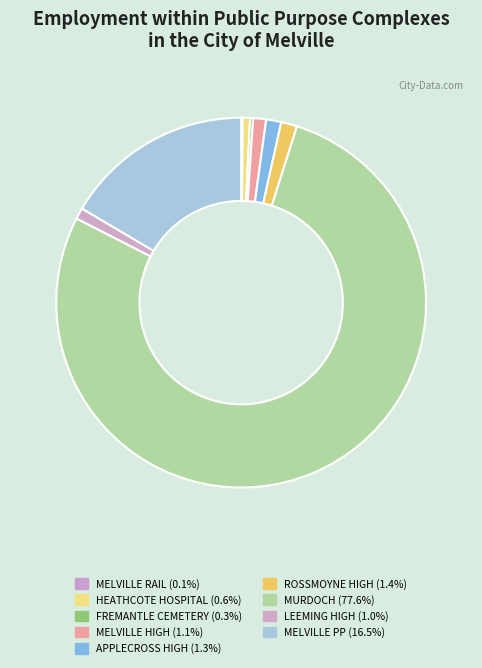

What is the ratio of the value at LEEMING HIGH to the value at APPLECROSS HIGH?

0.7